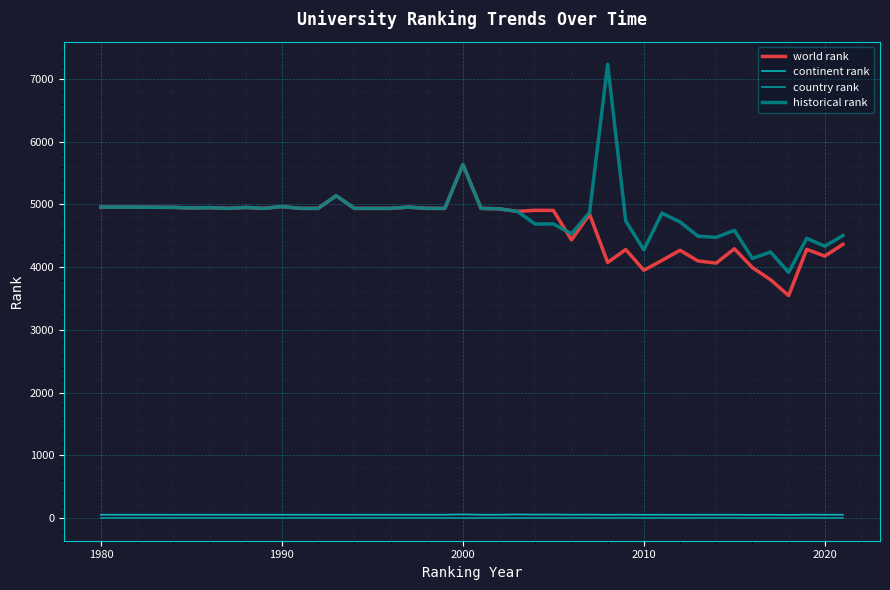

What is the greatest value displayed?

7233.0